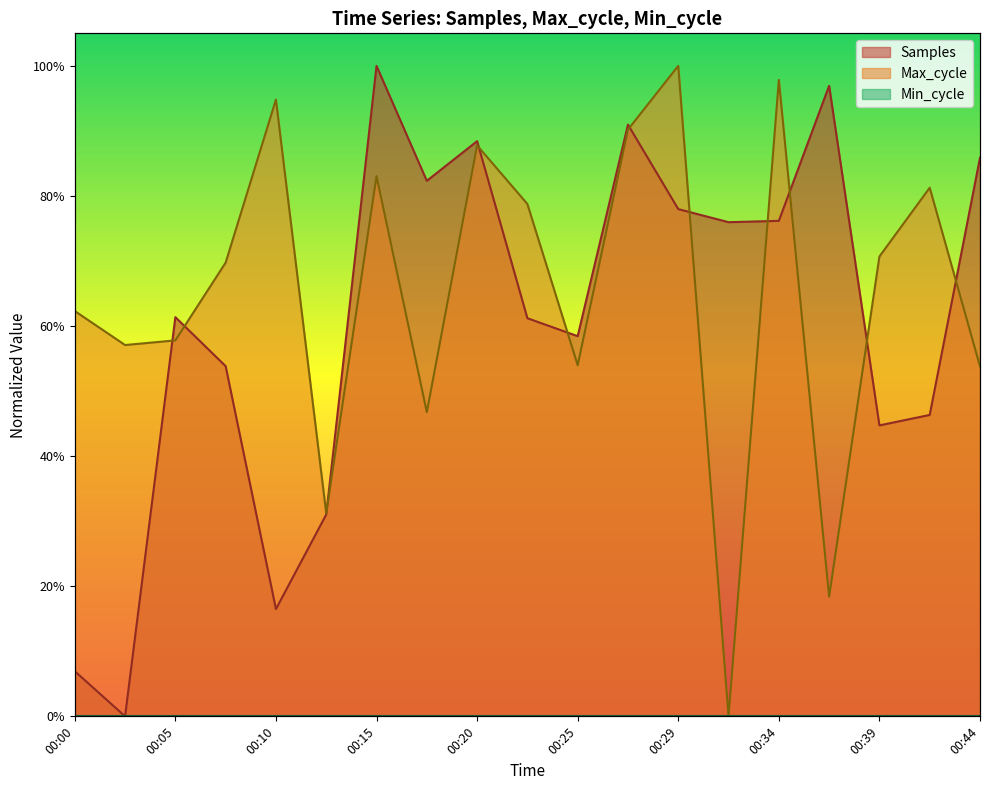

Rank the categories by Samples value from lowest to highest.

00:03, 00:00, 00:10, 00:12, 00:39, 00:42, 00:07, 00:25, 00:22, 00:05, 00:32, 00:34, 00:29, 00:17, 00:44, 00:20, 00:27, 00:37, 00:15